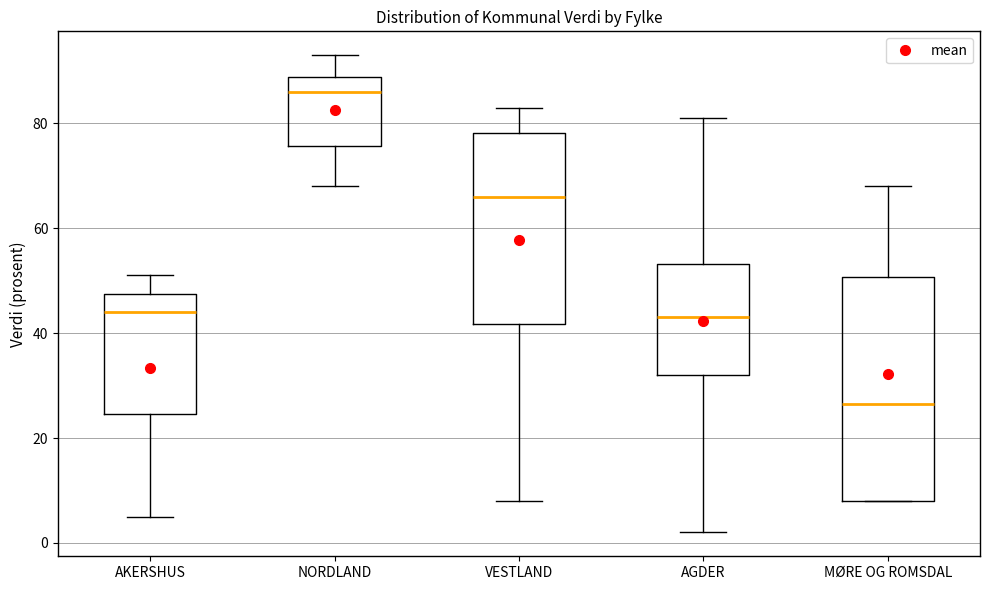

Which box is the tallest, from its lower edge to its upper edge?

MØRE OG ROMSDAL